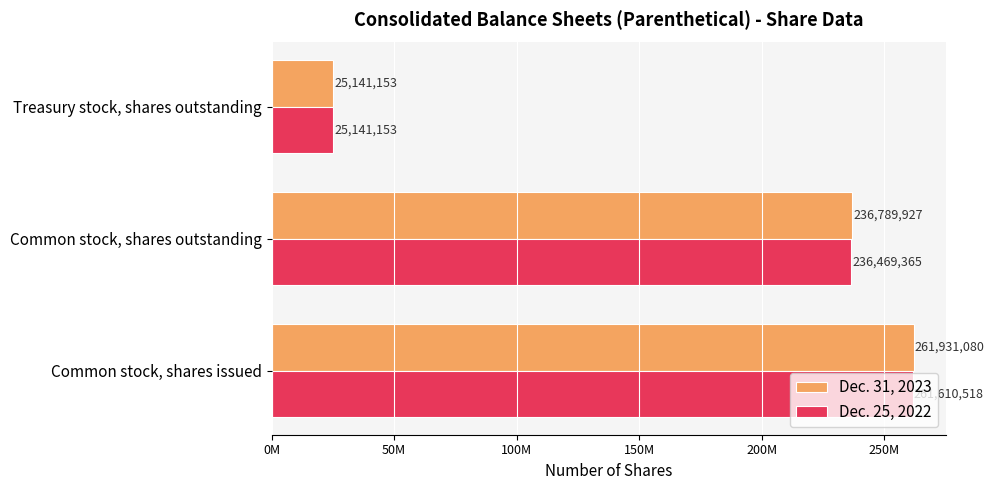

Count the Dec. 25, 2022 values in the range 25141153 to 261610518.

3